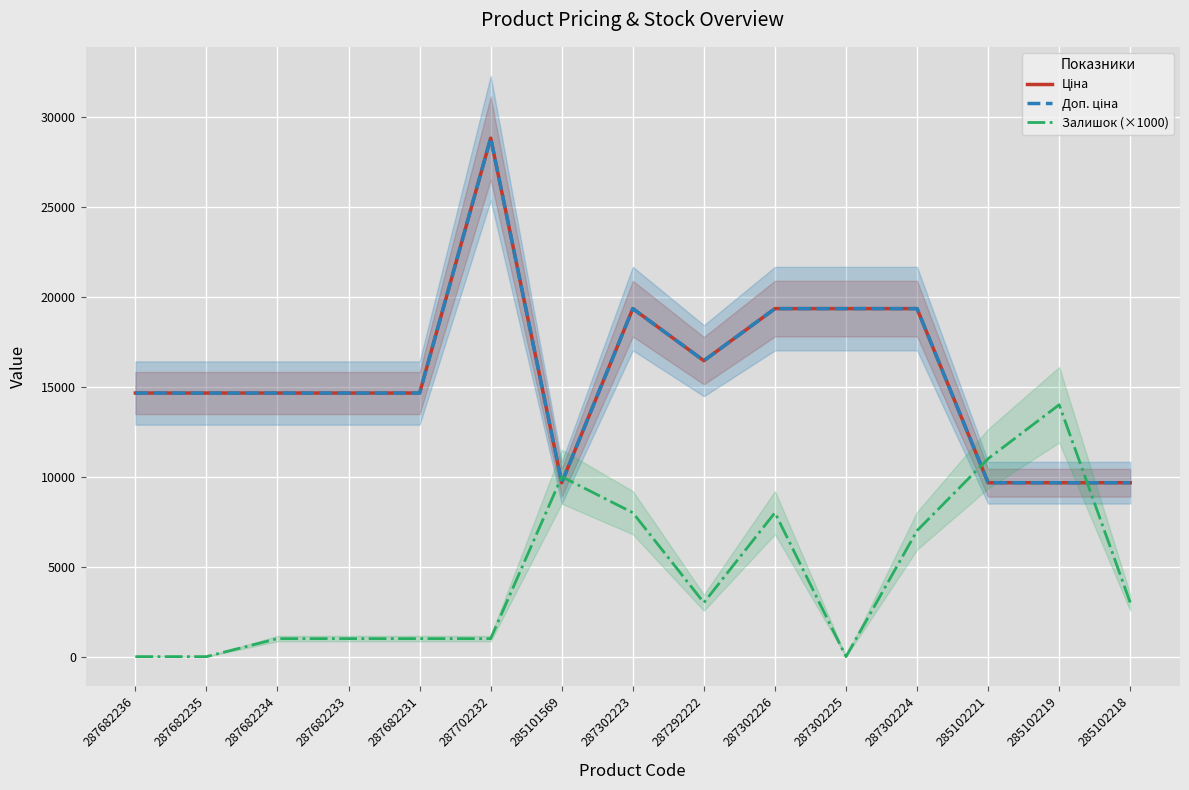

What is the sum of all Ціна values?

234548.8